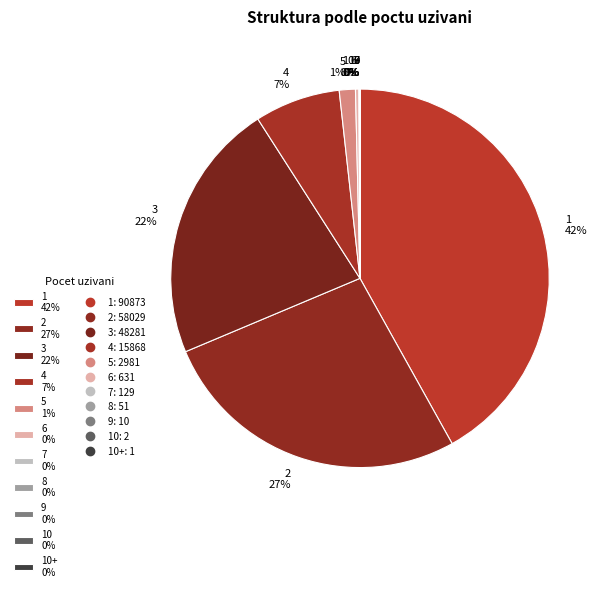

True or false: 2 27% accounts for 27% of the total.

True